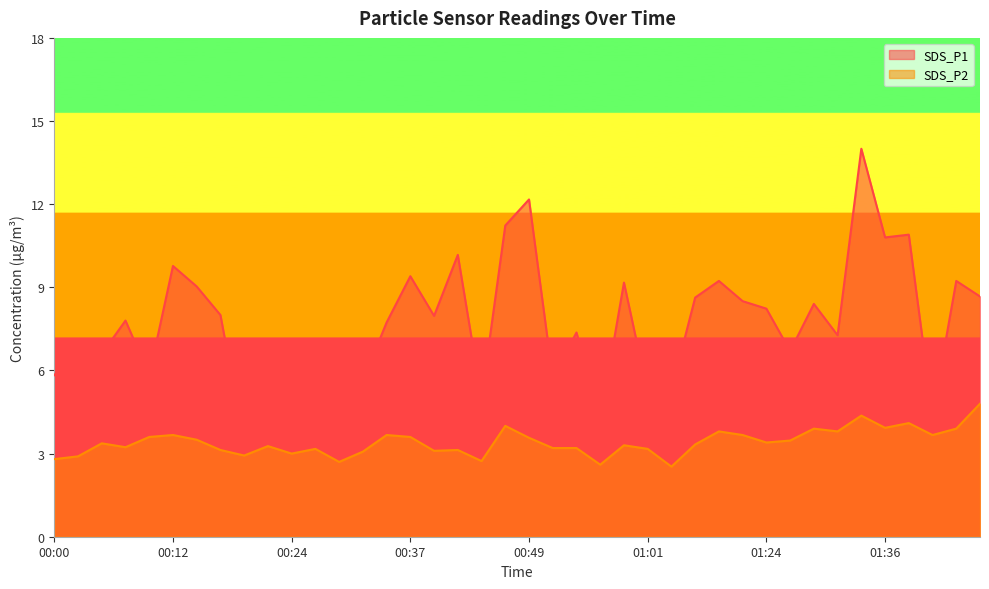

Where is the first local minimum for SDS_P2?

00:07